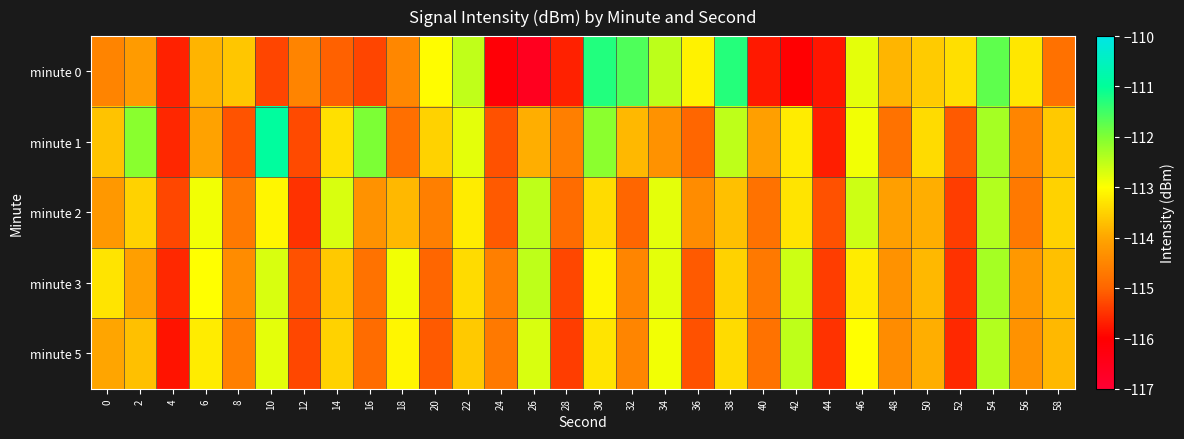

Reading right to left, what are all the values shown in this chart?

minute 0: 58=-114.8	56=-113.3	54=-111.7	52=-113.4	50=-113.6	48=-113.8	46=-112.8	44=-115.8	42=-116.0	40=-115.7	38=-111.3	36=-113.1	34=-112.5	32=-111.6	30=-111.3	28=-115.7	26=-116.6	24=-116.1	22=-112.5	20=-113.0	18=-114.5	16=-115.3	14=-115.0	12=-114.5	10=-115.3	8=-113.6	6=-113.8	4=-115.7	2=-114.2	0=-114.5
minute 1: 58=-113.6	56=-114.5	54=-112.3	52=-115.1	50=-113.4	48=-114.8	46=-112.9	44=-115.7	42=-113.2	40=-114.1	38=-112.5	36=-115.0	34=-114.3	32=-113.8	30=-112.1	28=-114.6	26=-113.9	24=-115.2	22=-112.8	20=-113.5	18=-114.8	16=-112.0	14=-113.3	12=-115.3	10=-110.9	8=-115.2	6=-114.1	4=-115.6	2=-112.1	0=-113.7
minute 2: 58=-113.5	56=-114.7	54=-112.4	52=-115.4	50=-113.9	48=-114.1	46=-112.6	44=-115.2	42=-113.3	40=-114.8	38=-113.7	36=-114.4	34=-112.8	32=-115.0	30=-113.4	28=-114.9	26=-112.5	24=-115.1	22=-113.2	20=-114.6	18=-113.8	16=-114.3	14=-112.7	12=-115.5	10=-113.1	8=-114.7	6=-112.9	4=-115.3	2=-113.5	0=-114.2
minute 3: 58=-113.7	56=-114.2	54=-112.3	52=-115.5	50=-113.8	48=-114.3	46=-113.2	44=-115.4	42=-112.6	40=-114.7	38=-113.5	36=-115.1	34=-112.8	32=-114.5	30=-113.1	28=-115.3	26=-112.5	24=-114.6	22=-113.4	20=-115.0	18=-112.9	16=-114.8	14=-113.6	12=-115.2	10=-112.7	8=-114.4	6=-113.0	4=-115.6	2=-114.1	0=-113.3
minute 5: 58=-113.8	56=-114.3	54=-112.4	52=-115.6	50=-113.9	48=-114.4	46=-113.0	44=-115.5	42=-112.5	40=-114.8	38=-113.4	36=-115.2	34=-112.9	32=-114.5	30=-113.3	28=-115.4	26=-112.7	24=-114.7	22=-113.6	20=-115.1	18=-113.1	16=-114.9	14=-113.5	12=-115.3	10=-112.8	8=-114.6	6=-113.2	4=-115.8	2=-113.7	0=-114.0